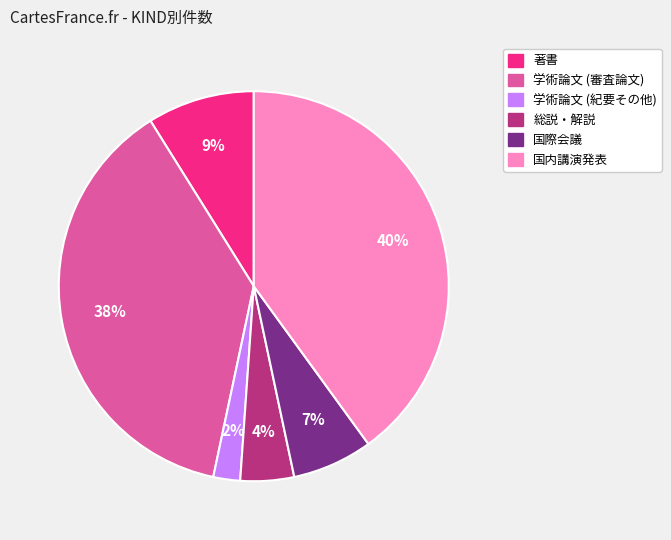

Is it true that 国際会議 is 1% of the pie?

False